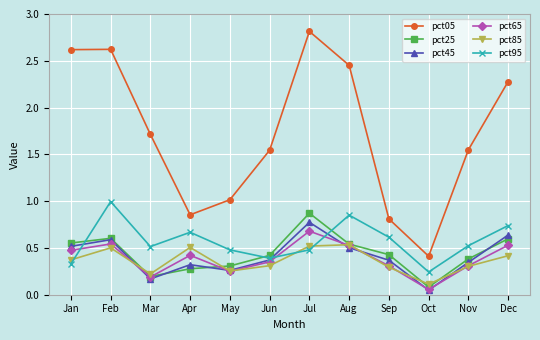

What is the spread (max minus min) of values at Jan?

2.3